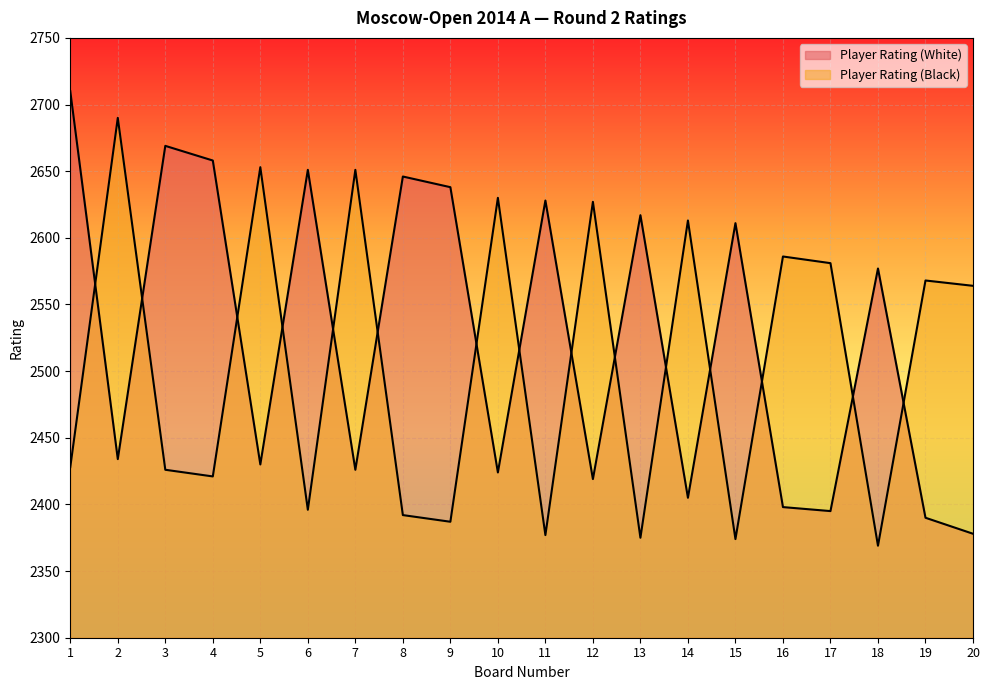

How many data points does each series have?

20